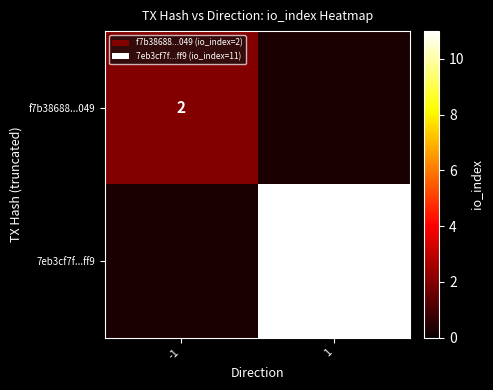

The f7b38688...049 series shows 2 at -1. True or false?

True